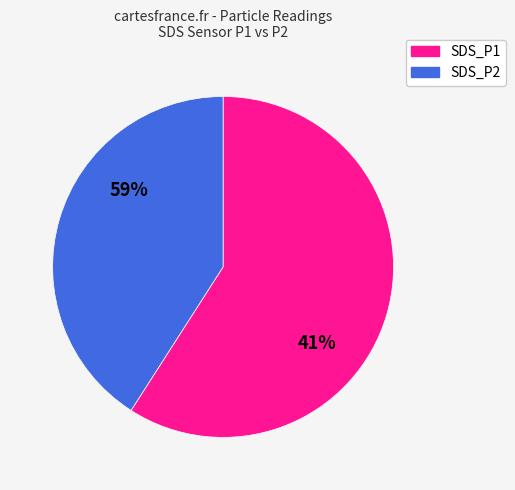

What is the change in value from SDS_P1 to SDS_P2?

-4.8